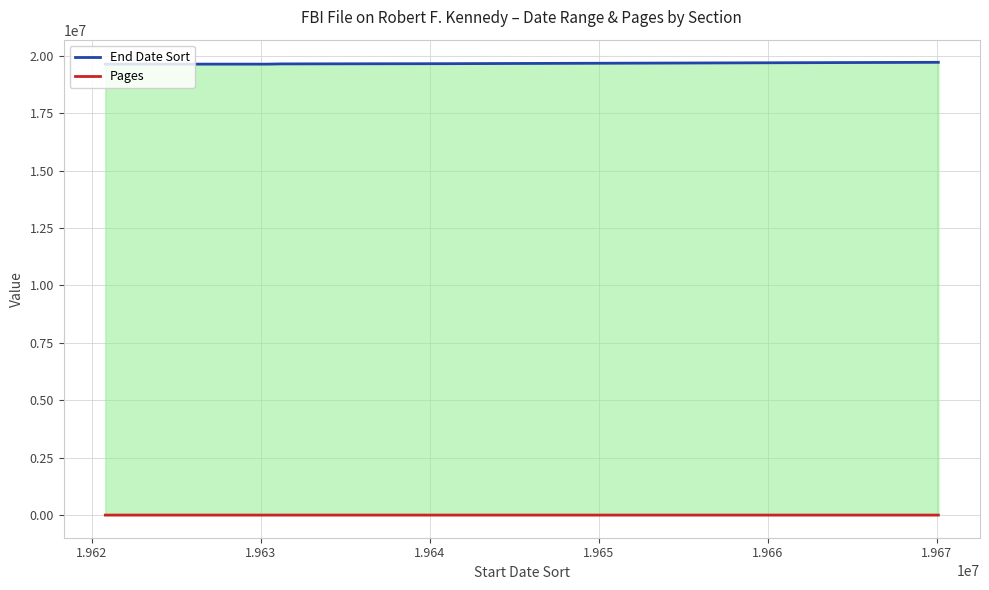

What are all the series names shown in the legend?

End Date Sort, Pages